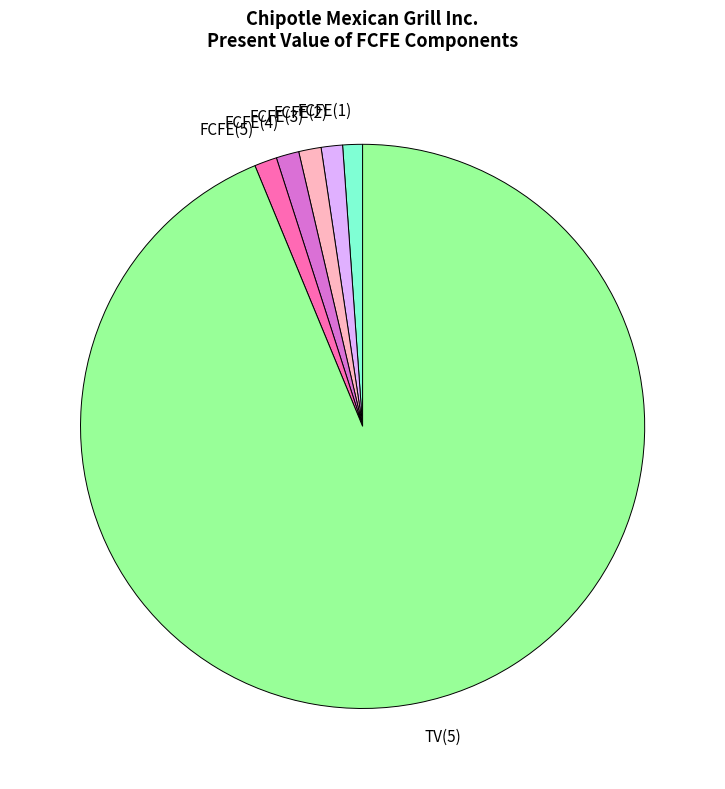

What is the ratio of the value at FCFE(1) to the value at FCFE(2)?

0.9